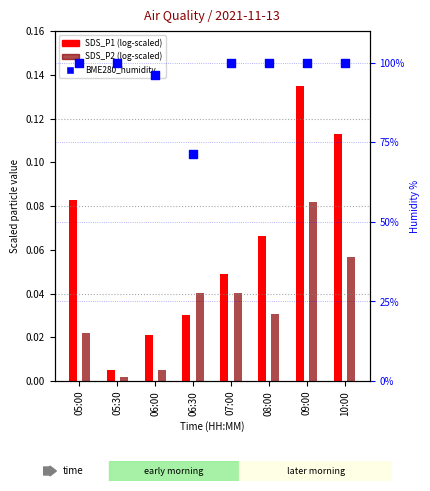

Which series contains the highest Y value?

BME280_humidity %